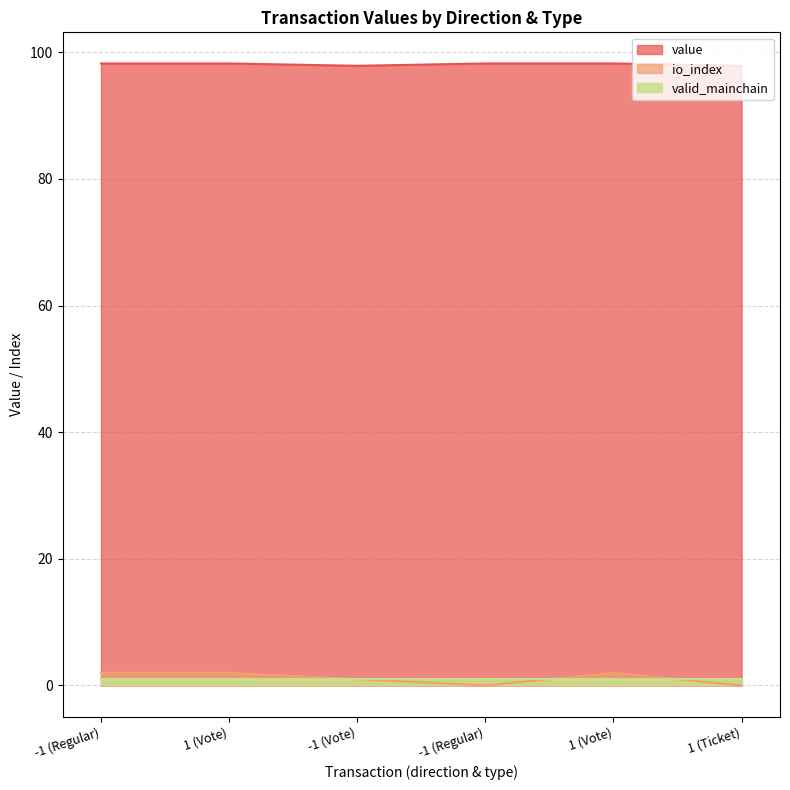

How many distinct data groups are displayed?

3